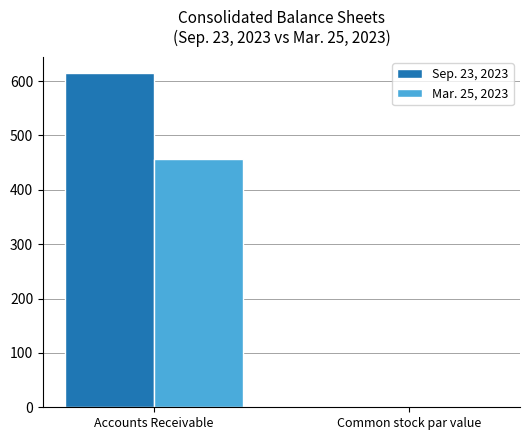

Which series changed the most between Accounts Receivable and Common stock par value?

Sep. 23, 2023